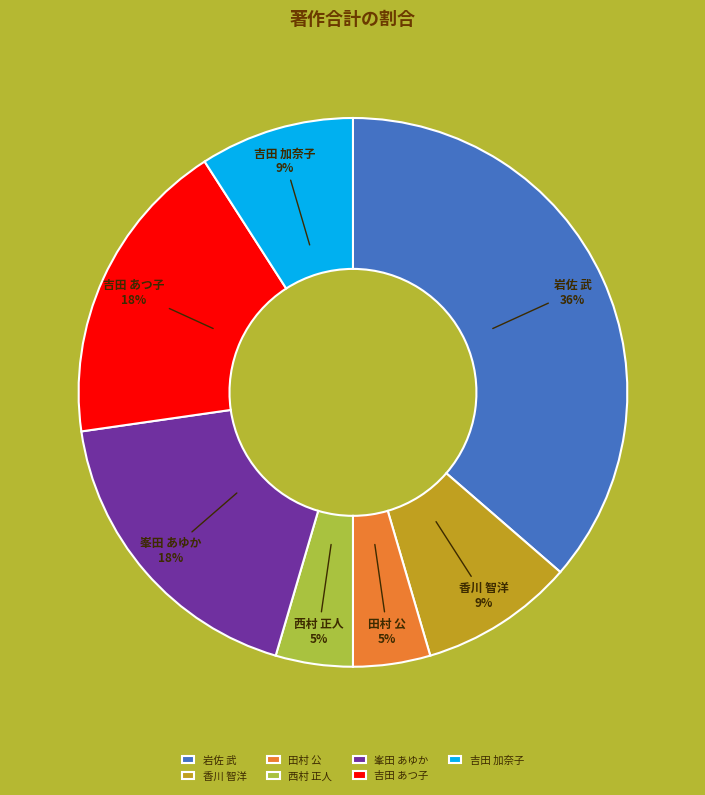

Count the number of slices in the pie.

7